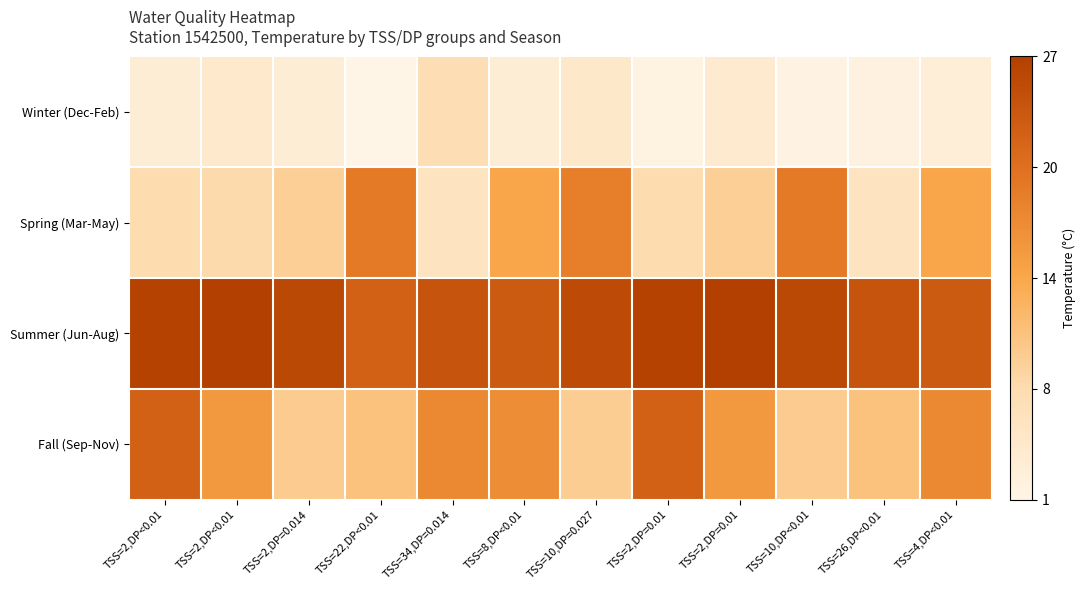

Between TSS=10,DP<0.01 and TSS=4,DP<0.01, which series saw the biggest shift?

Fall (Sep-Nov)